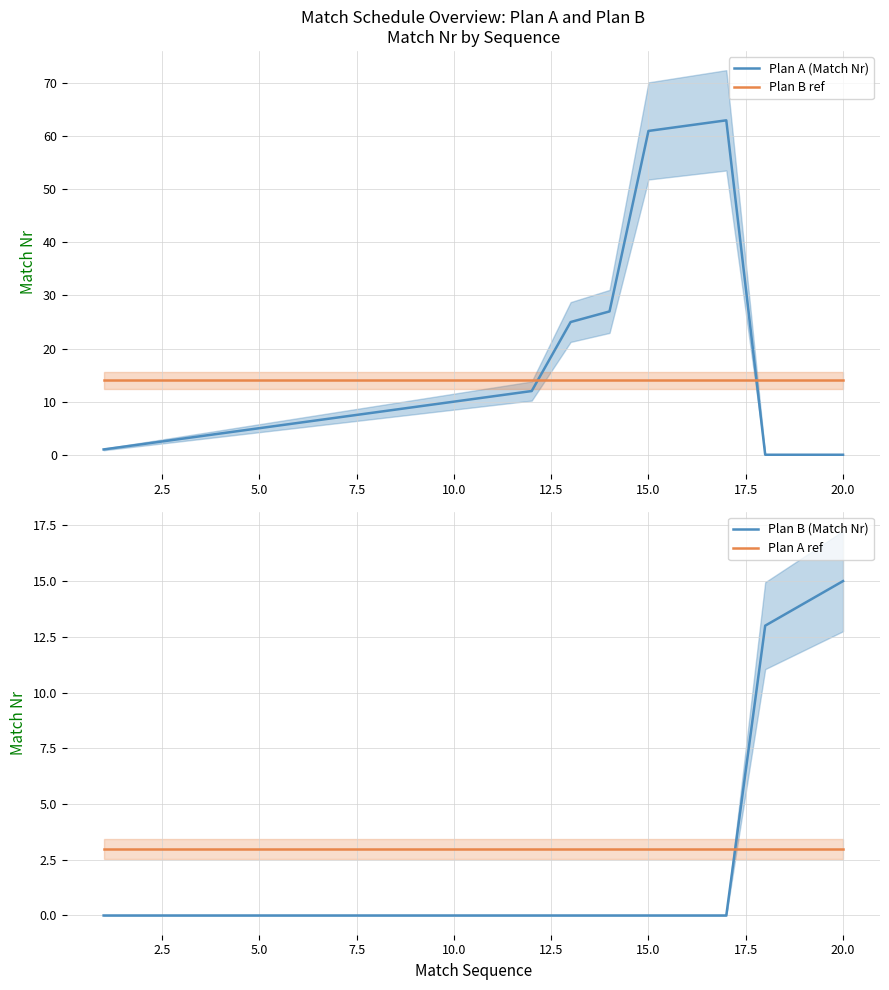

Reading left to right, transcribe all the data shown in this chart.

Plan A (Match Nr): 1	2	3	4	5	6	7	8	9	10	11	12	25	27	61	62	63	0	0	0
Plan B ref: 14	14	14	14	14	14	14	14	14	14	14	14	14	14	14	14	14	14	14	14
Plan B (Match Nr): 0	0	0	0	0	0	0	0	0	0	0	0	0	0	0	0	0	13	14	15
Plan A ref: 3	3	3	3	3	3	3	3	3	3	3	3	3	3	3	3	3	3	3	3